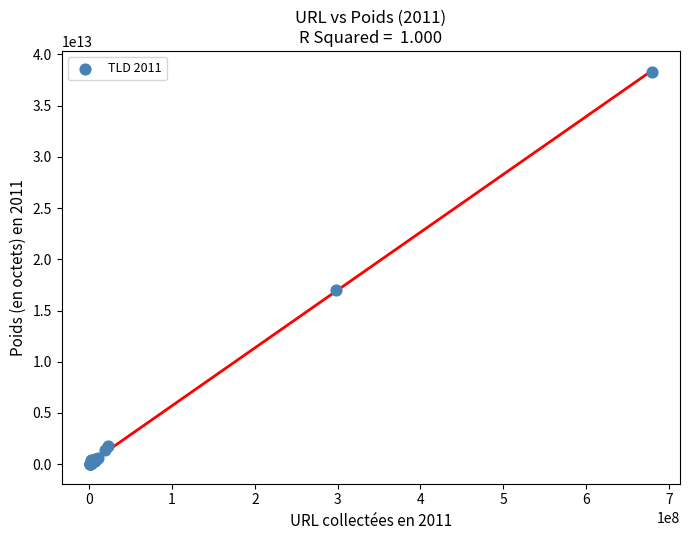

What Y value in the scatter plot is closest to 19166033002315?

17049318309346